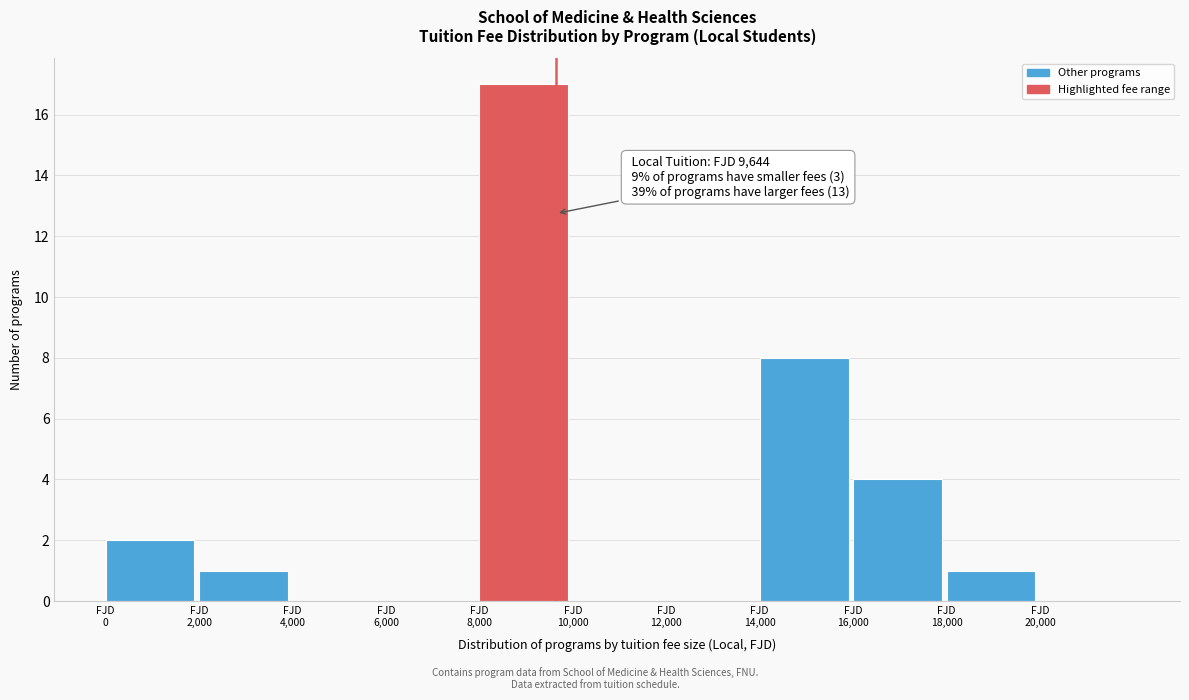

Which range on the x-axis has the tallest bar?

8000 to 10000